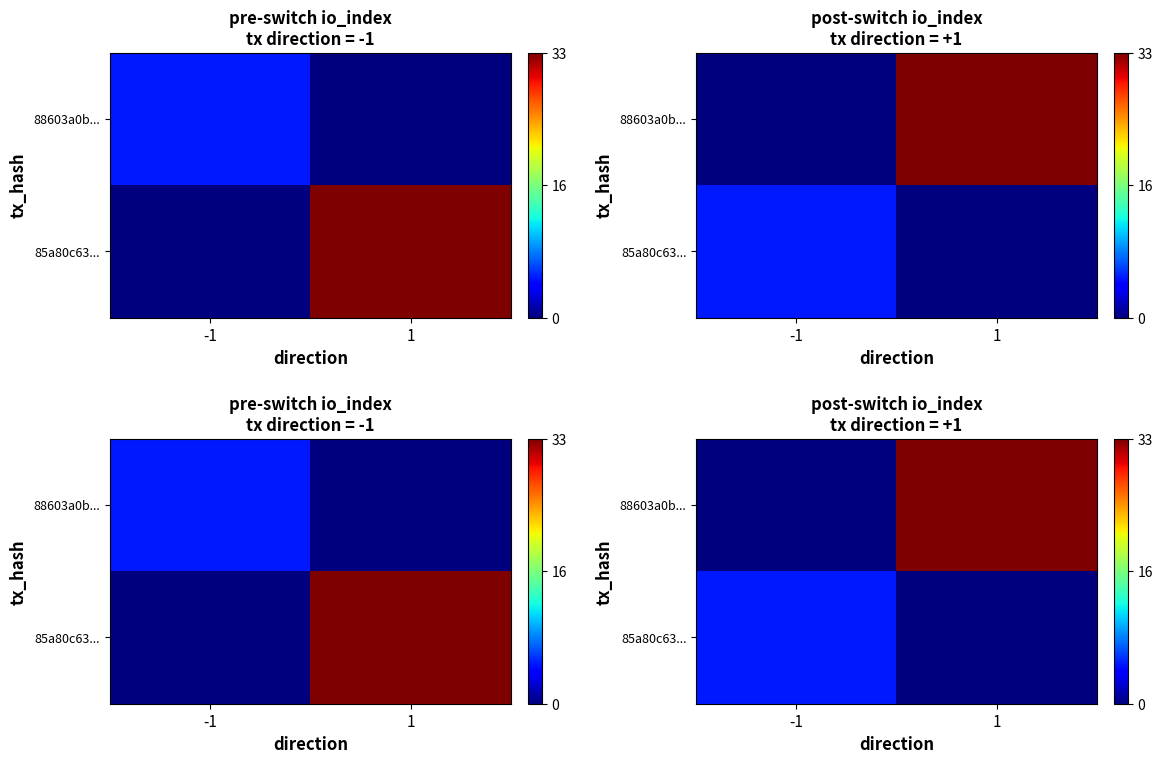

Rank the series at 1 from lowest to highest value.

85a80c63..., 88603a0b...